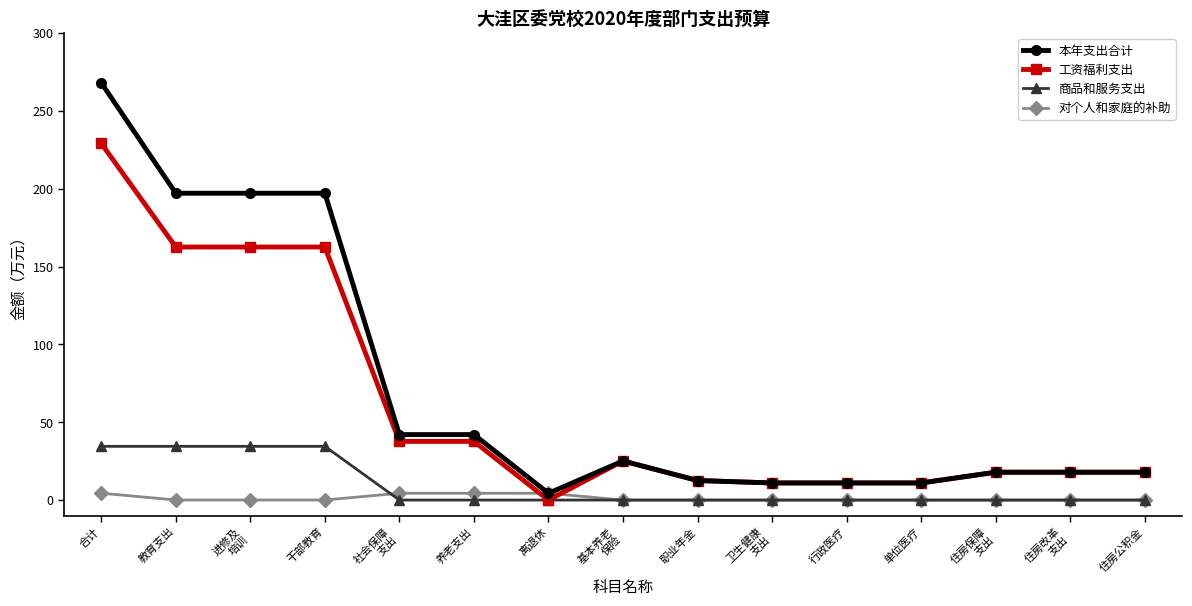

At how many categories does at least one series exceed 120?

4